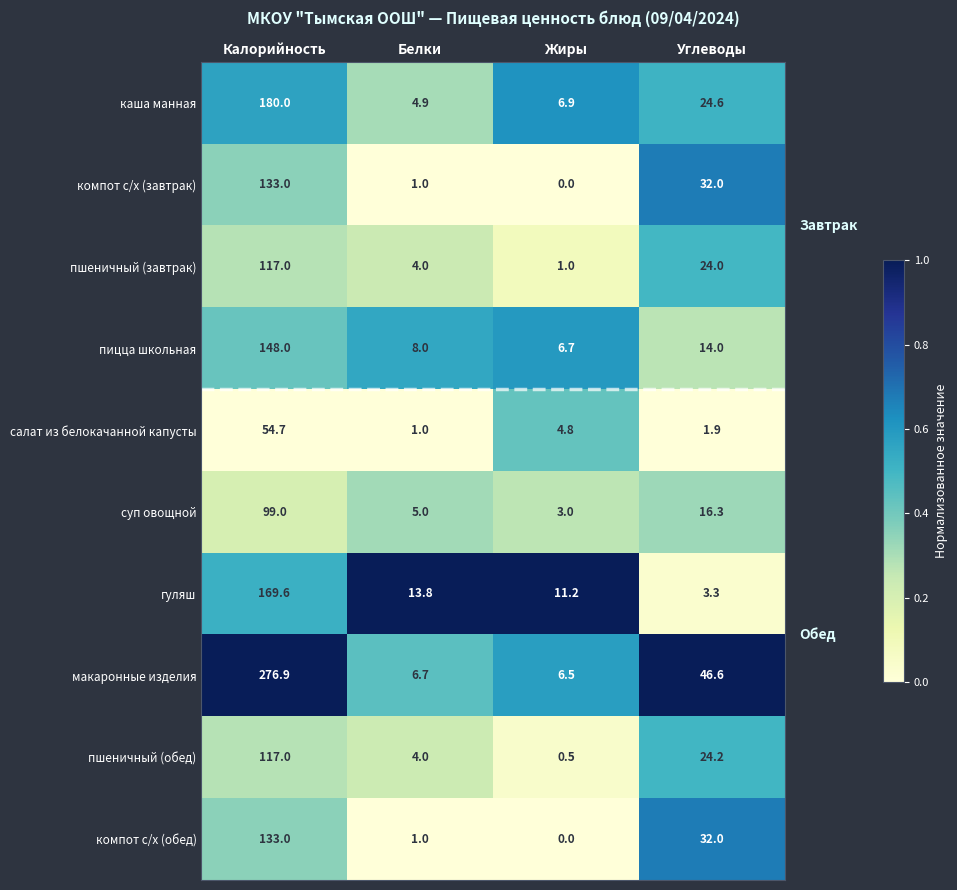

What is the lowest value of the макаронные изделия series?

6.5